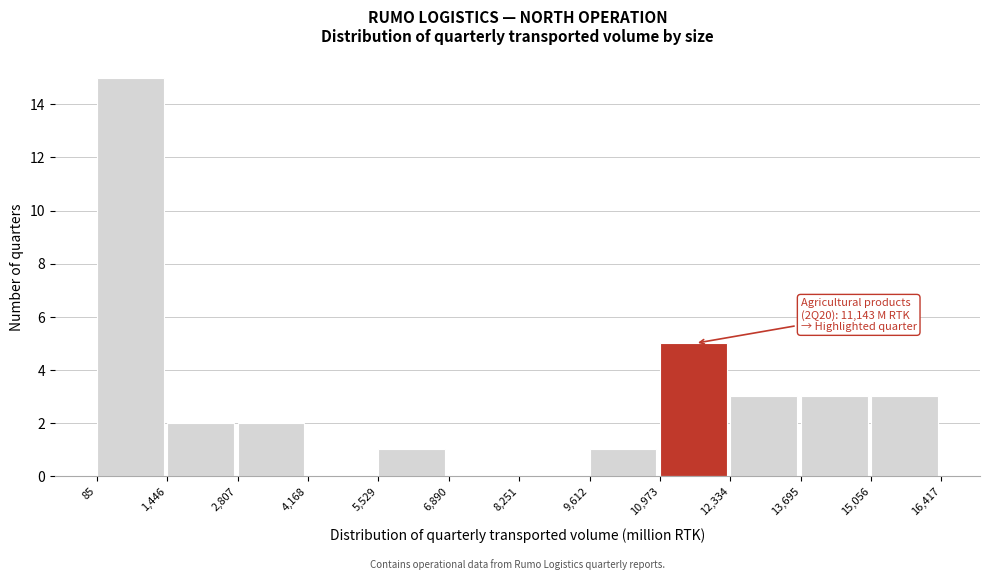

Which range on the x-axis has the tallest bar?

85 to 1,446